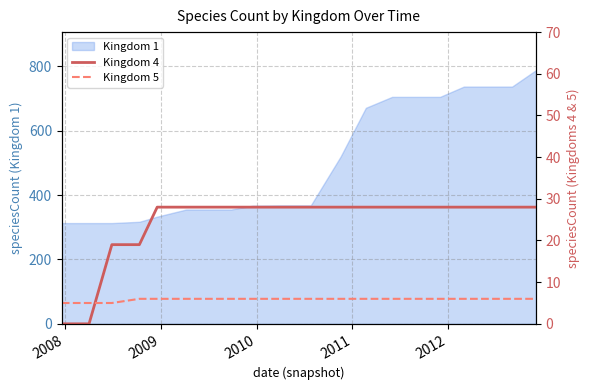

What is the minimum value for Kingdom 1?

313